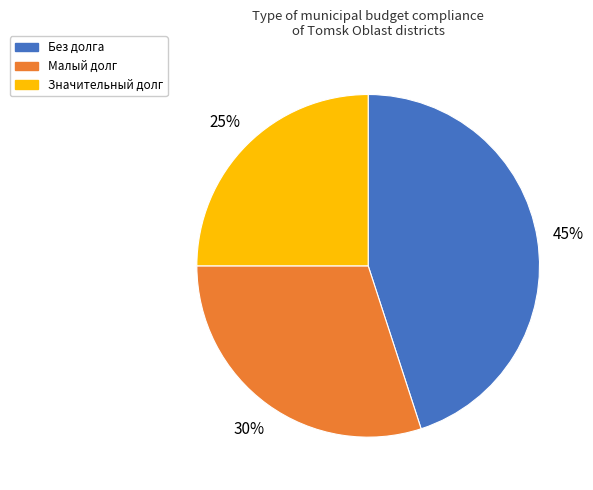

Is there any slice that represents more than half of the pie?

No